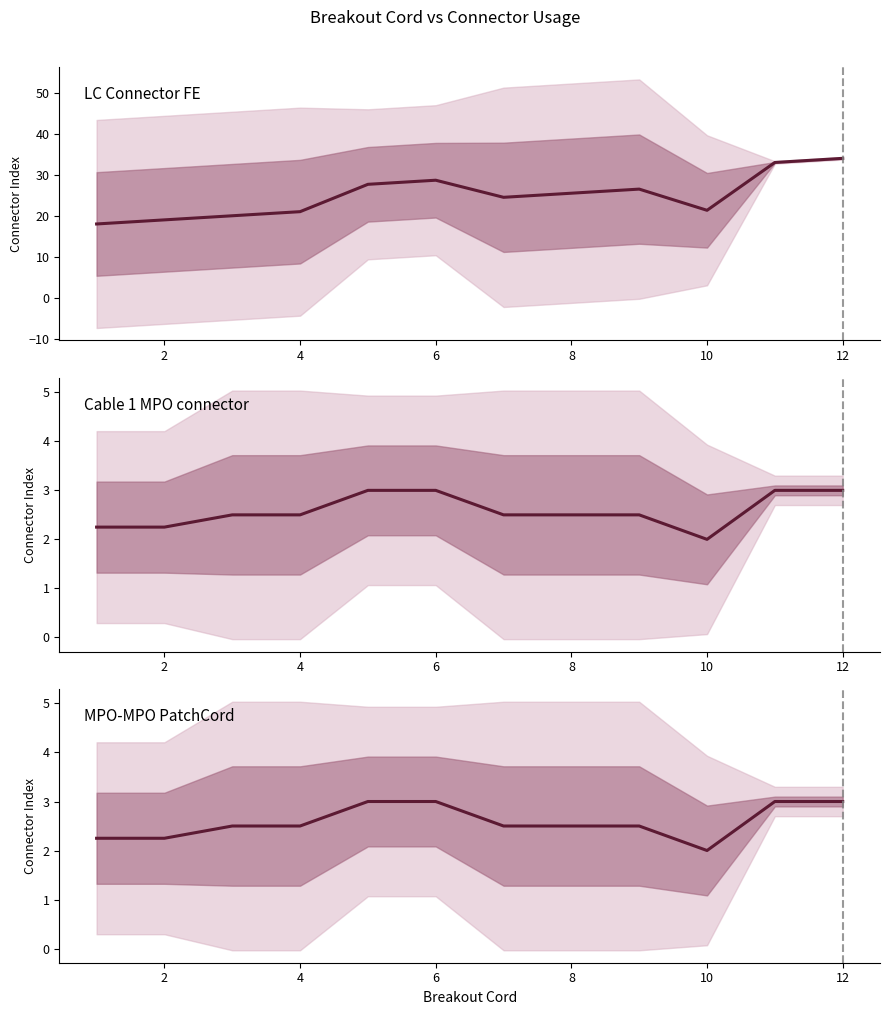

How many lines are shown in the chart?

3